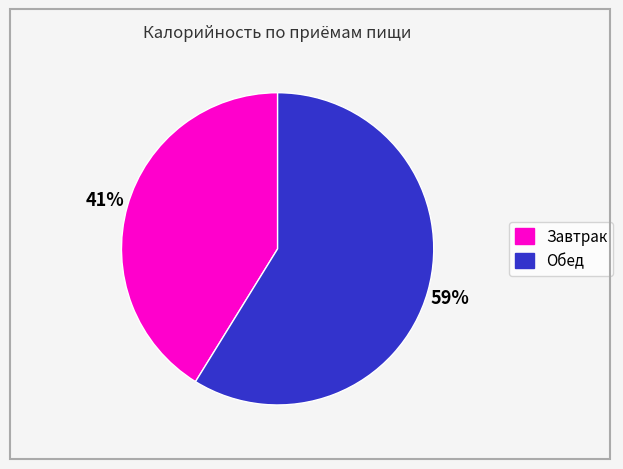

What is the majority slice?

Обед